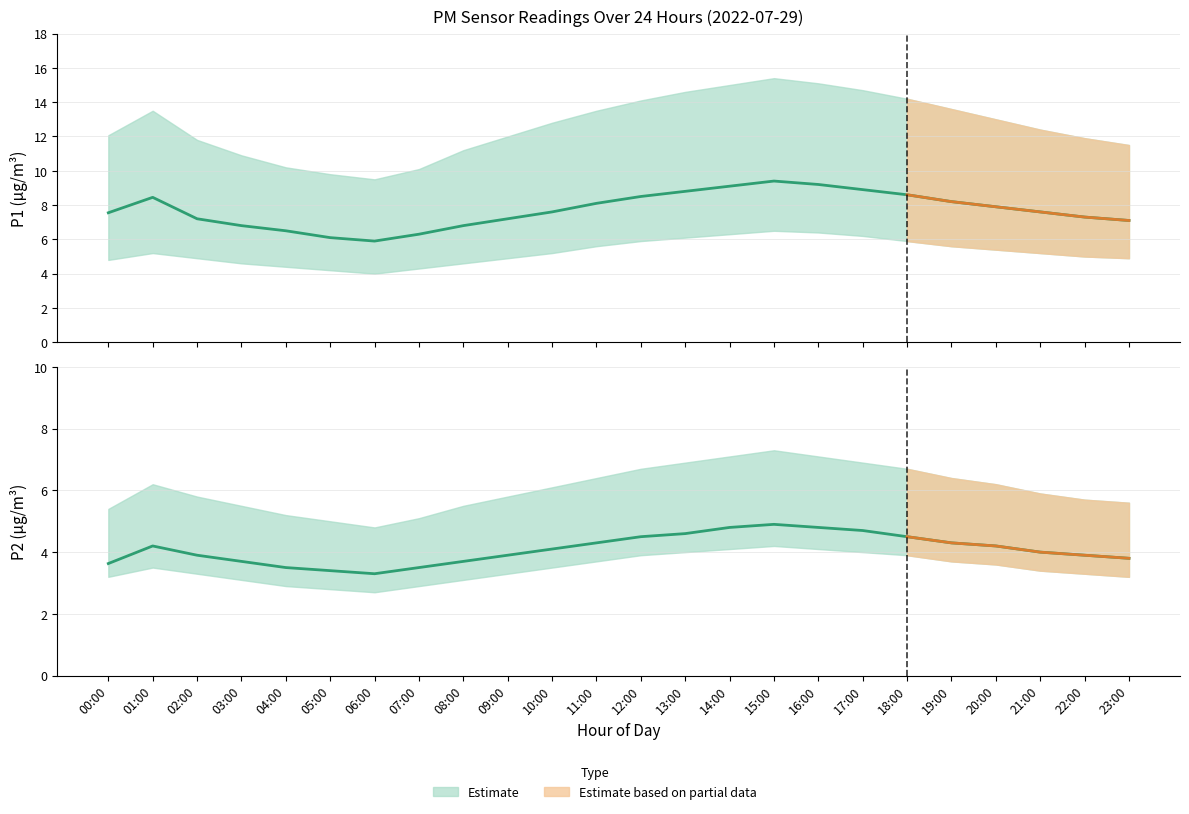

True or false: P2_mean has more than 2 interior local peaks.

False